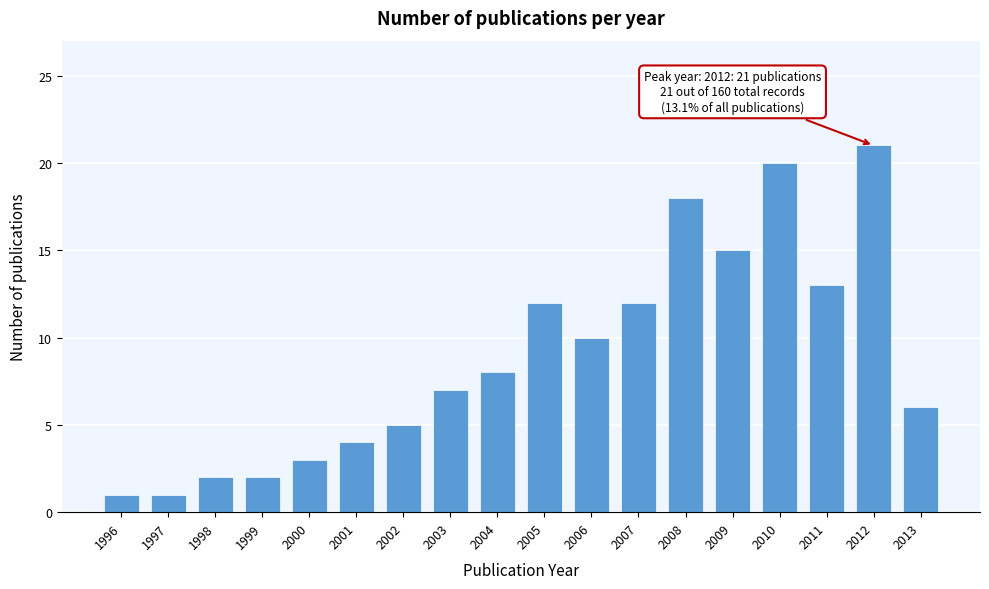

Reading left to right, list all the values displayed in this chart.

1996=1	1997=1	1998=2	1999=2	2000=3	2001=4	2002=5	2003=7	2004=8	2005=12	2006=10	2007=12	2008=18	2009=15	2010=20	2011=13	2012=21	2013=6